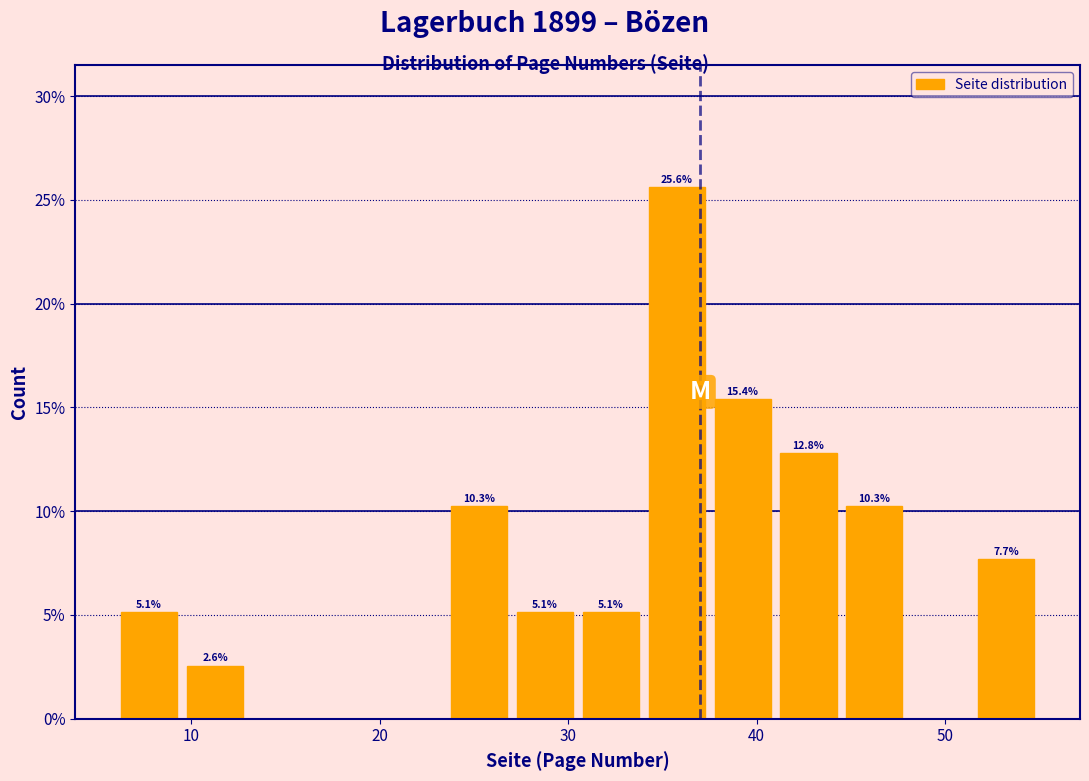

Read against the x-axis, roughly where is the centre of the tallest bar?

36